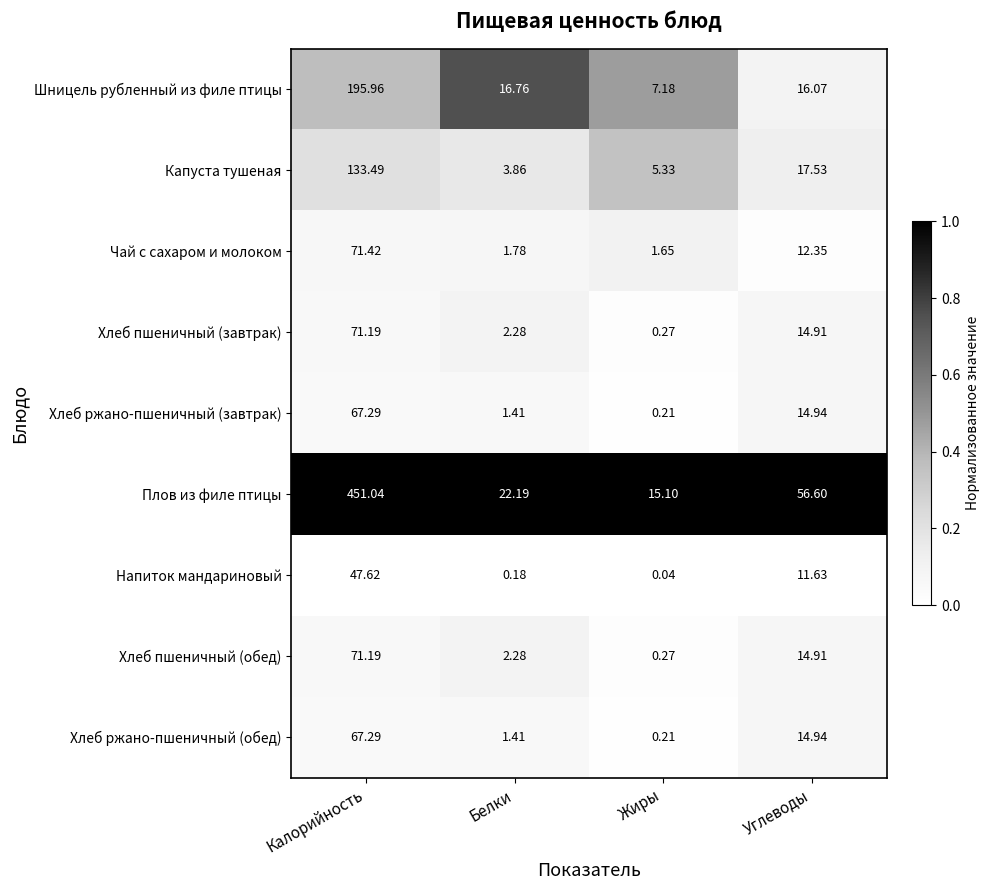

Where is Плов из филе птицы nearest to the value 233?

Углеводы